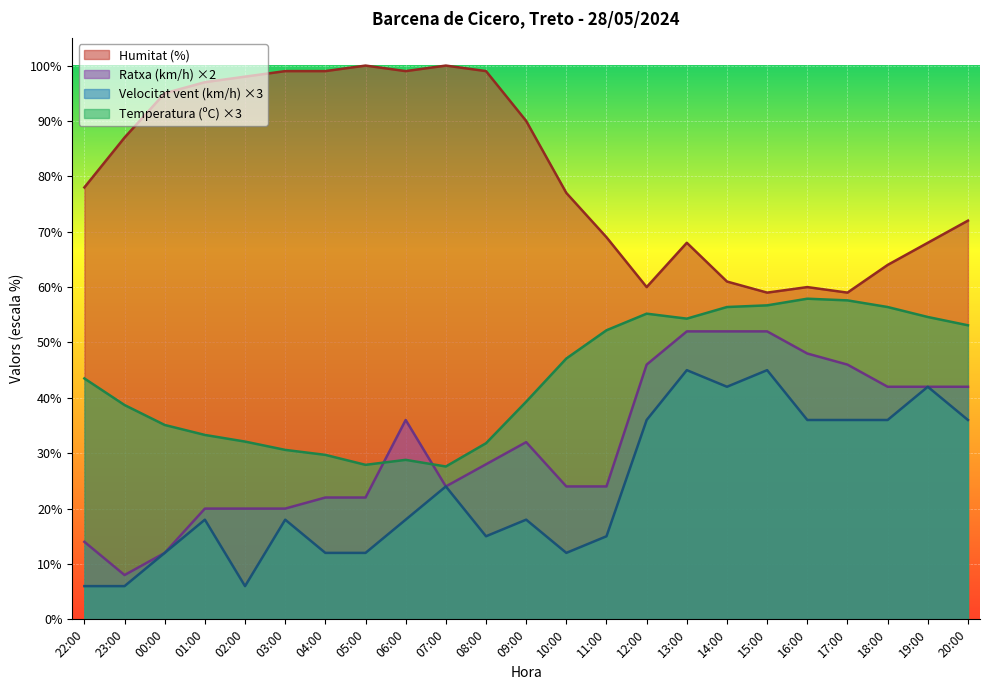

At which category is the sum across all series the highest?

13:00